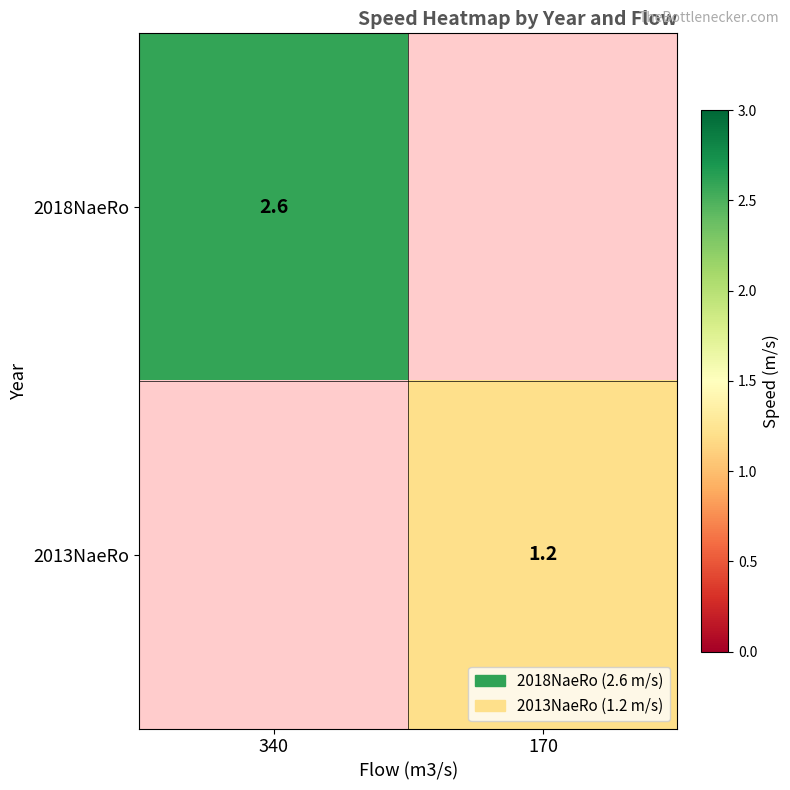

What is the difference between the highest and lowest values at 340?

2.6